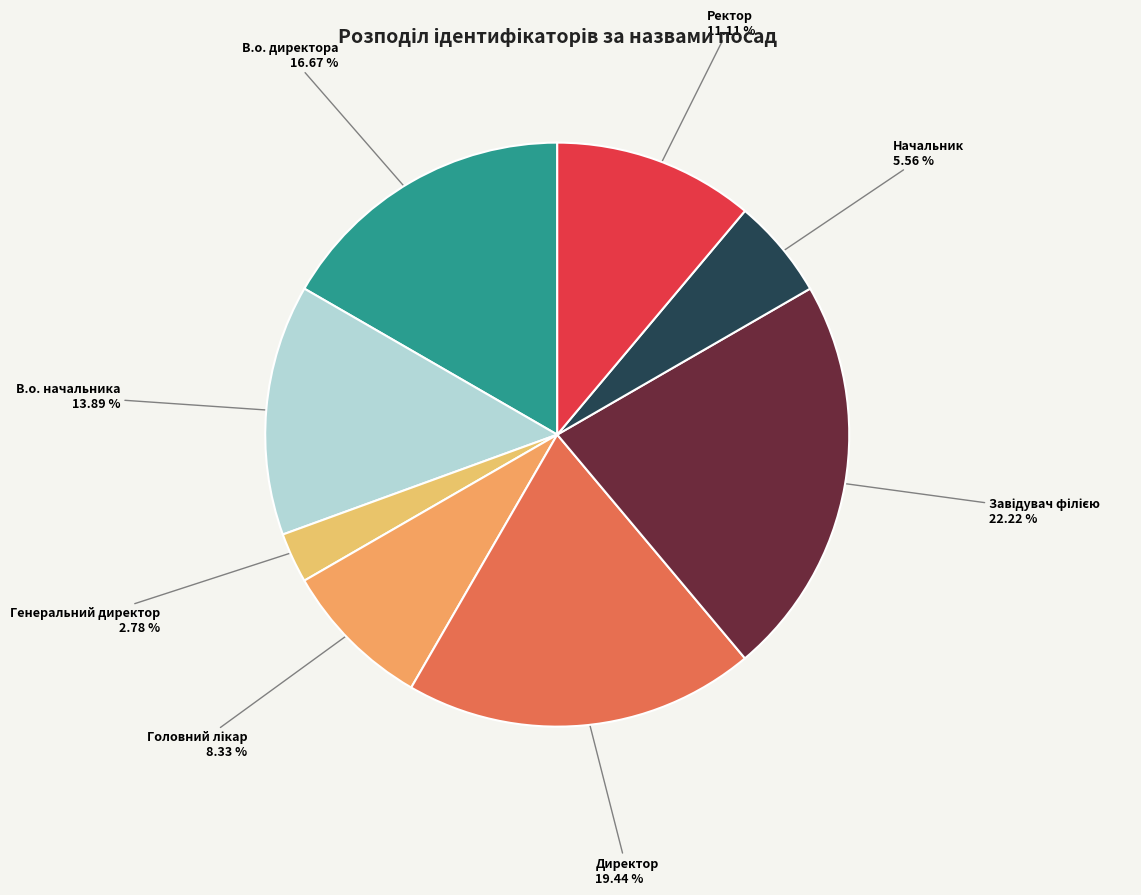

To the nearest percent, what is the average slice percentage?

12%